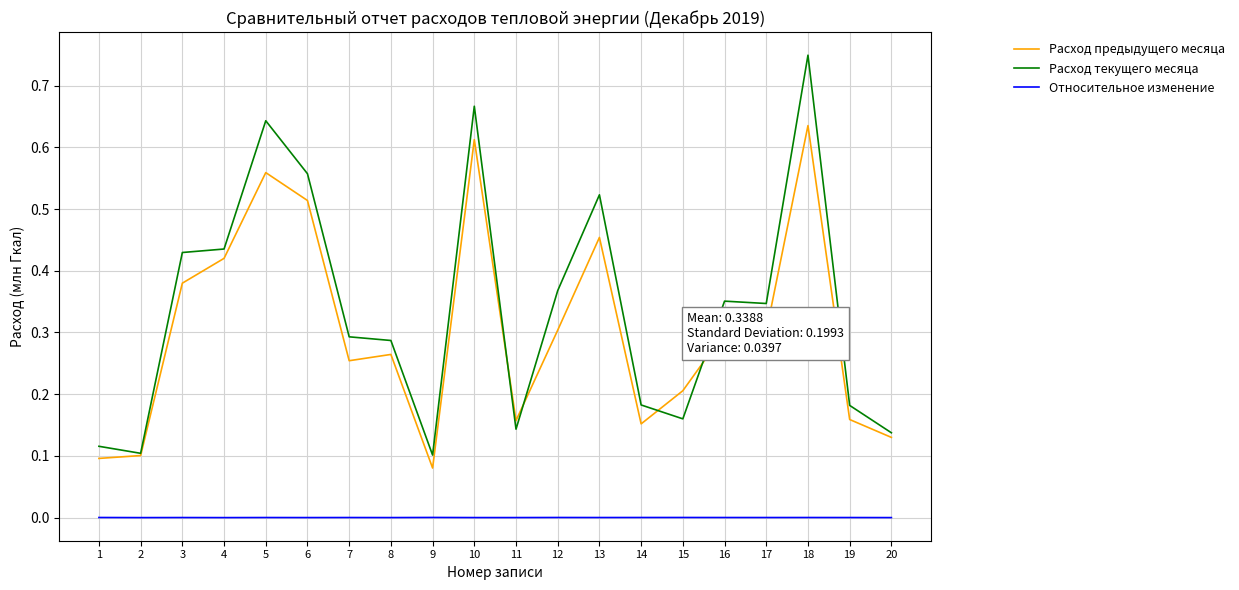

Which label corresponds to the largest value in the chart?

18